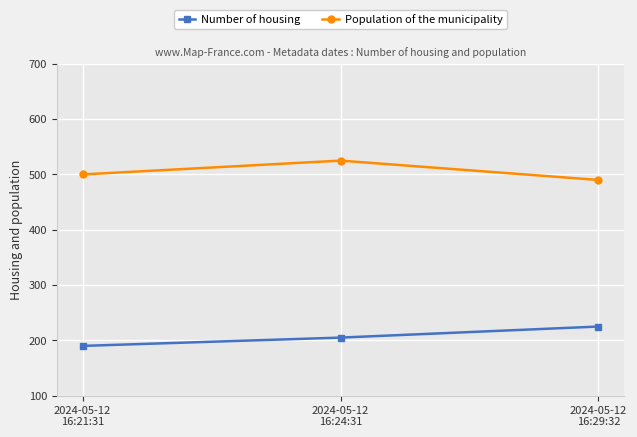

At how many categories does at least one series exceed 303?

3